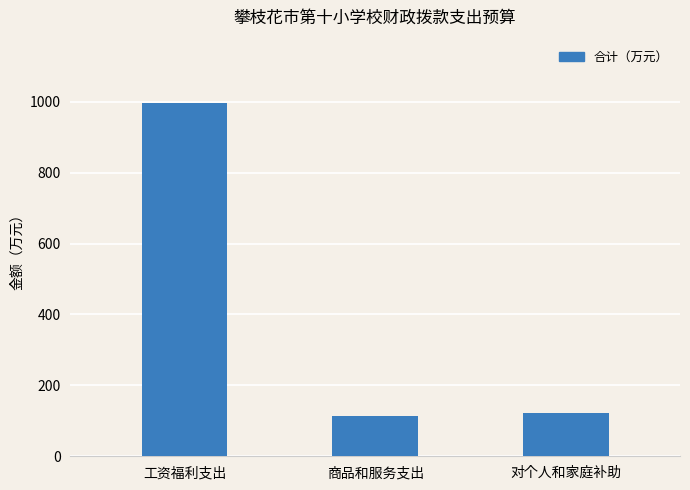

How many values exceed 122?

2